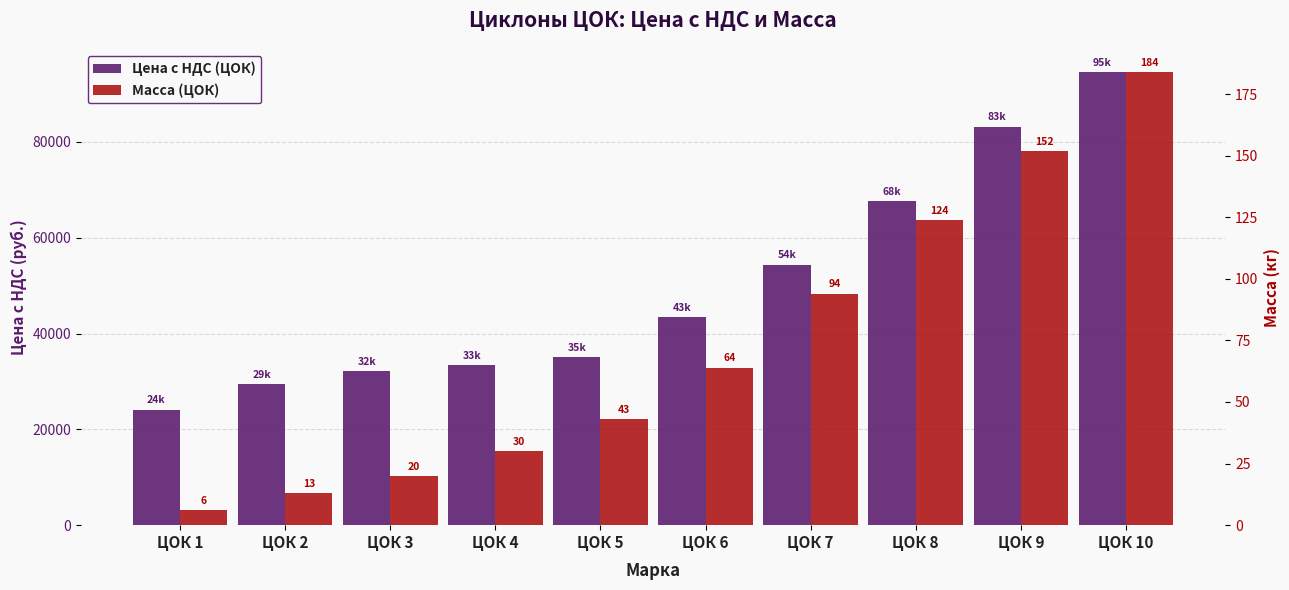

The value of Цена с НДС (ЦОК) at ЦОК 1 is 24126.3. True or false?

True